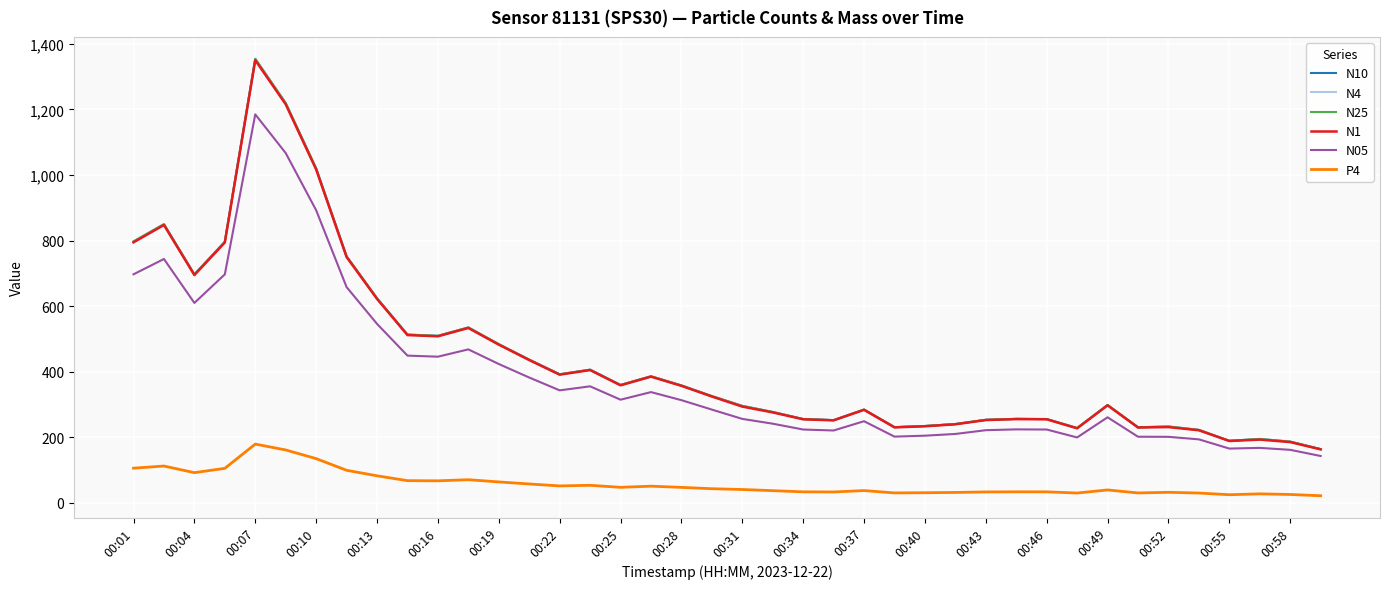

True or false: N05 and P4 intersect in this chart.

False